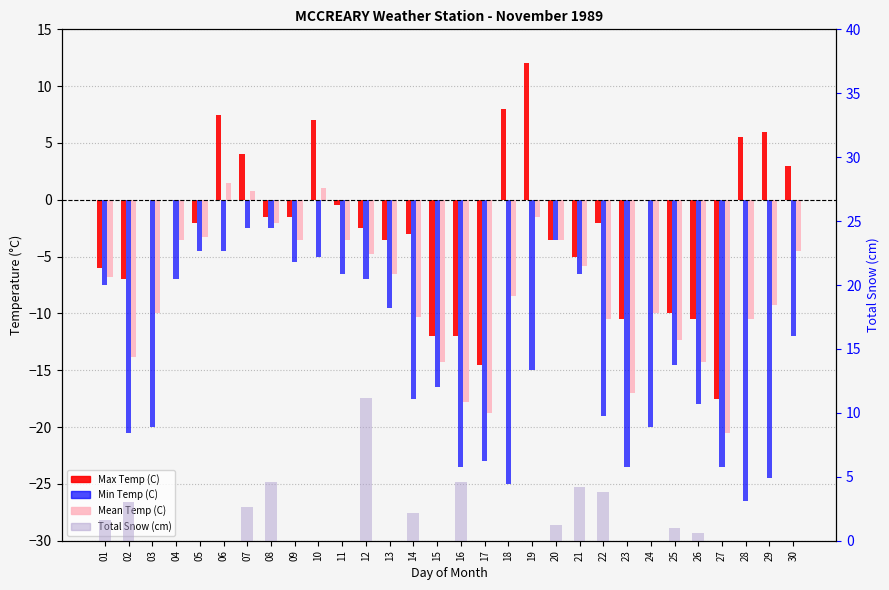

At which label does Mean Temp (C) reach its peak?

06